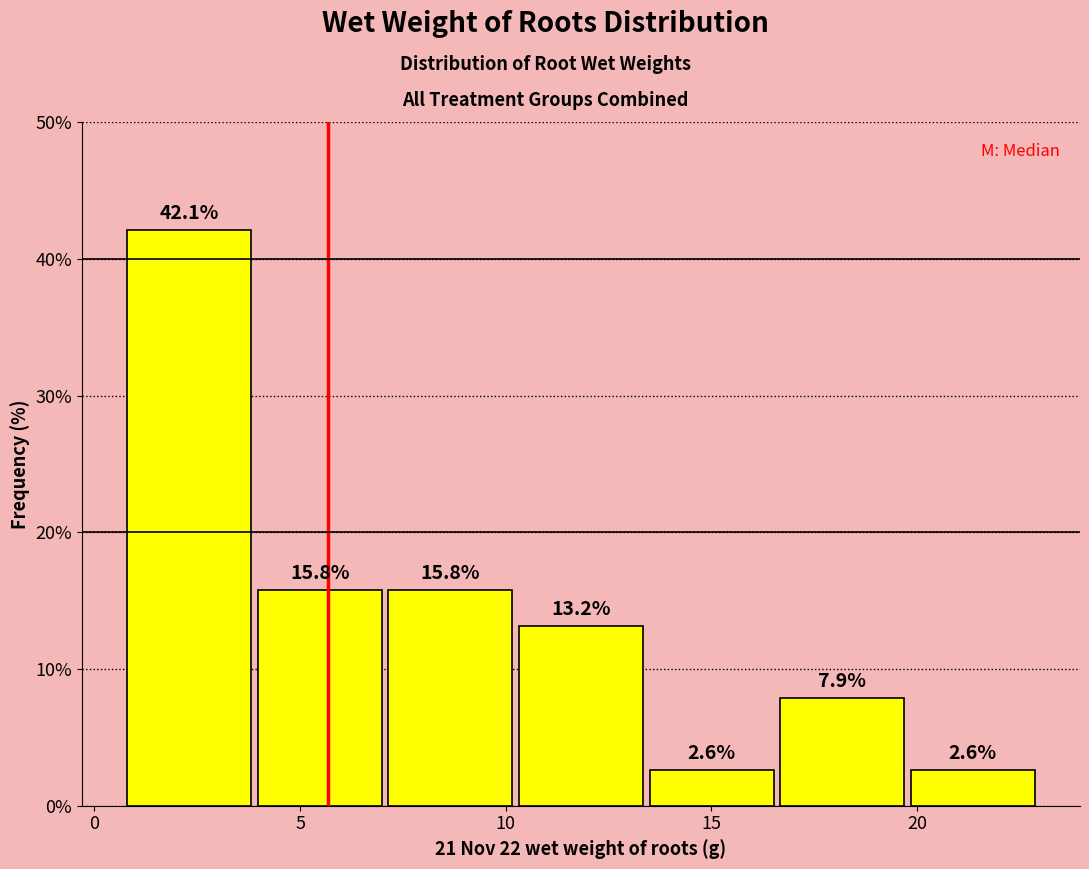

Which range on the x-axis has the tallest bar?

0.5 to 4.0